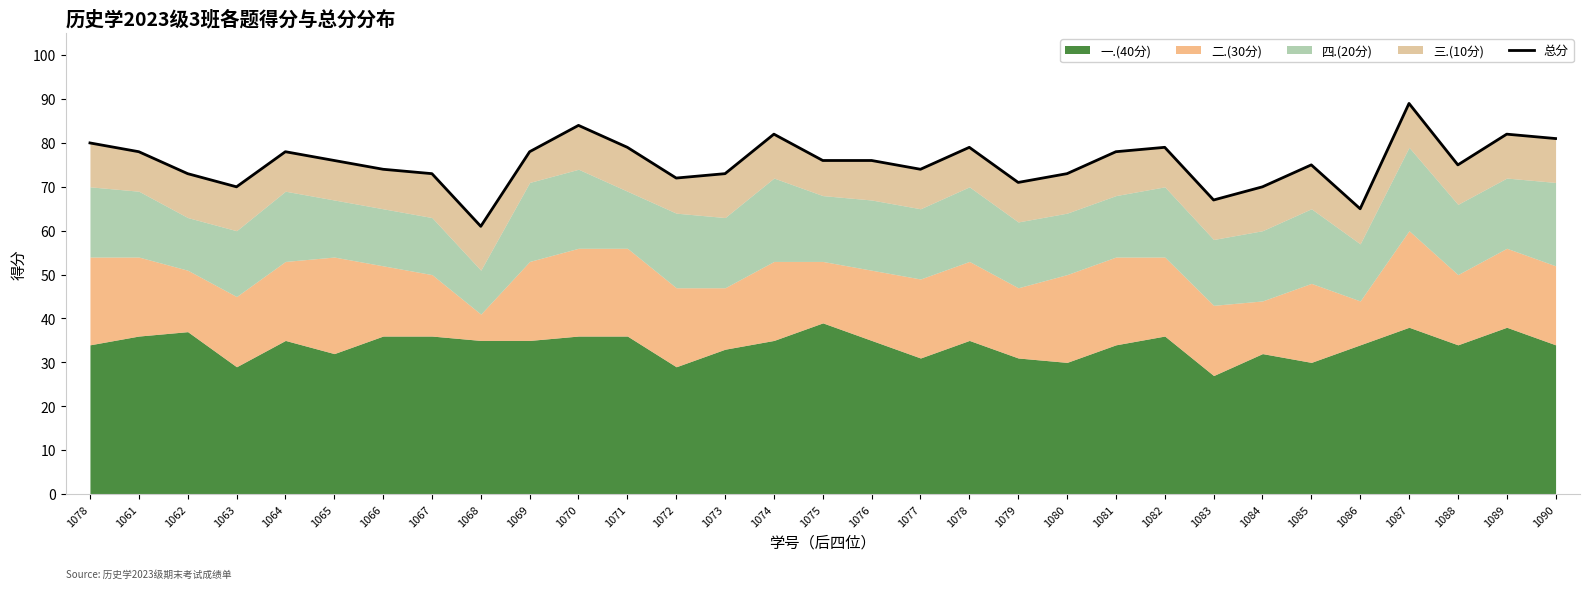

Reading right to left, list all the values displayed in this chart.

1090=81	1089=82	1088=75	1087=89	1086=65	1085=75	1084=70	1083=67	1082=79	1081=78	1080=73	1079=71	1078=79	1077=74	1076=76	1075=76	1074=82	1073=73	1072=72	1071=79	1070=84	1069=78	1068=61	1067=73	1066=74	1065=76	1064=78	1063=70	1062=73	1061=78	1078=80